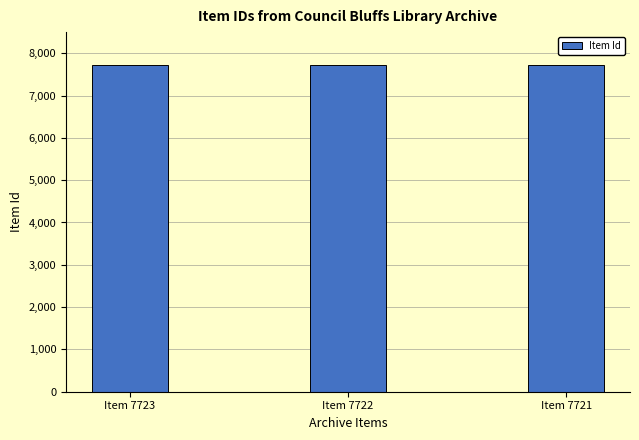

What is the sum of the values at Item 7723 and Item 7722?

15445